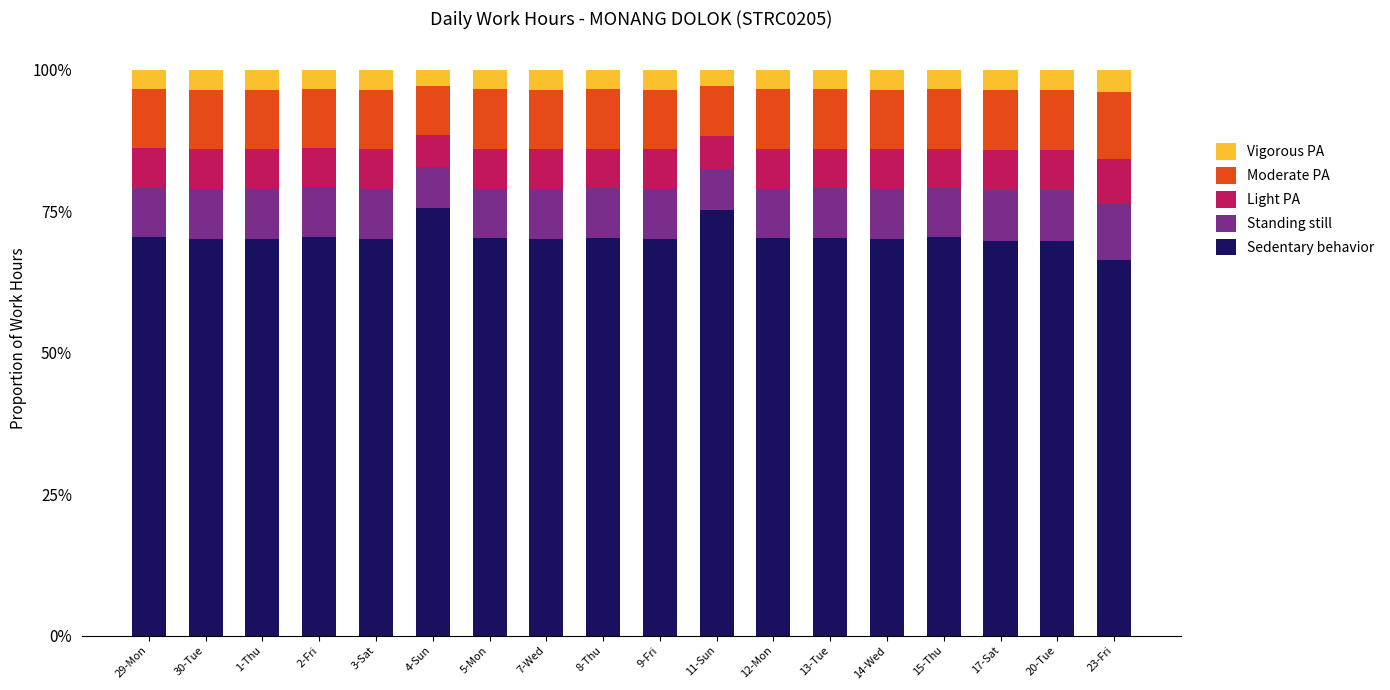

What is the difference between the maximum and second lowest values in the Sedentary behavior series?

5.8